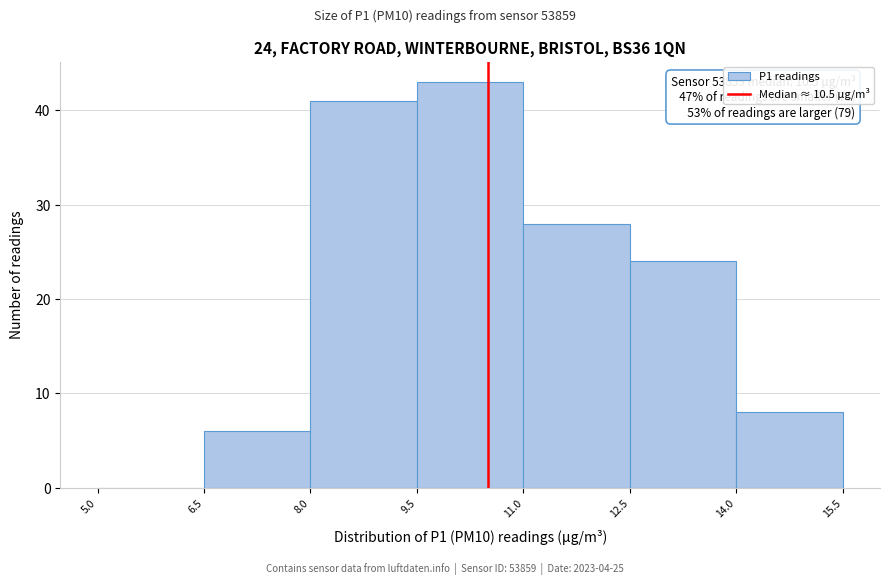

Over which range of the x-axis is the bar tallest?

9.5 to 11.0